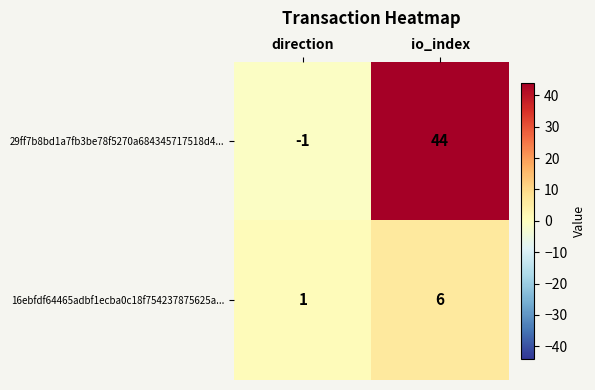

Reading right to left, extract all data points from this chart.

29ff7b8bd1a7fb3be78f5270a684345717518d4...: 44	-1
16ebfdf64465adbf1ecba0c18f754237875625a...: 6	1